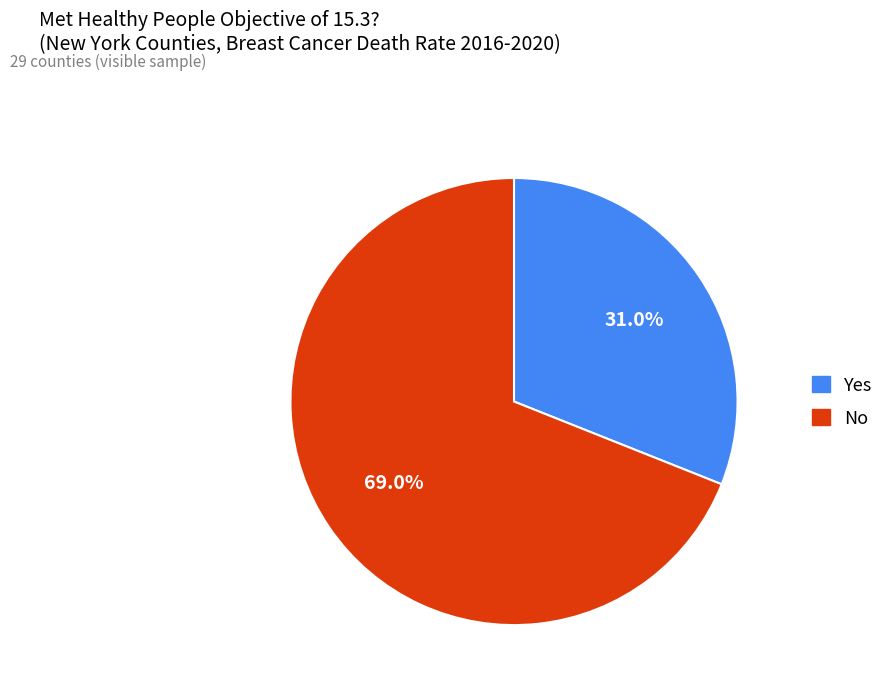

Between No and Yes, which is larger?

No